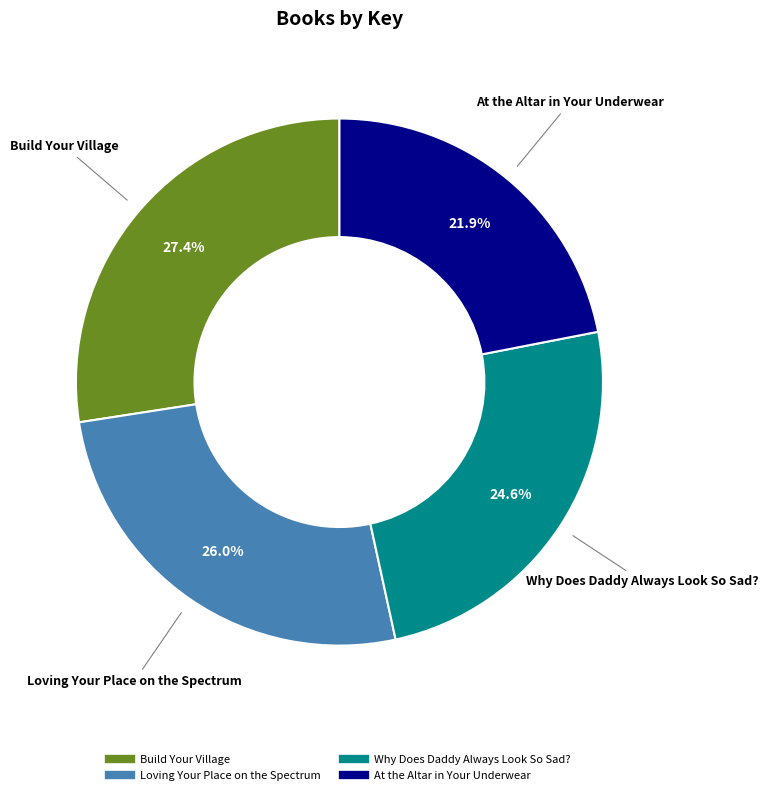

Rank the categories by value from highest to lowest.

Build Your Village, Loving Your Place on the Spectrum, Why Does Daddy Always Look So Sad?, At the Altar in Your Underwear